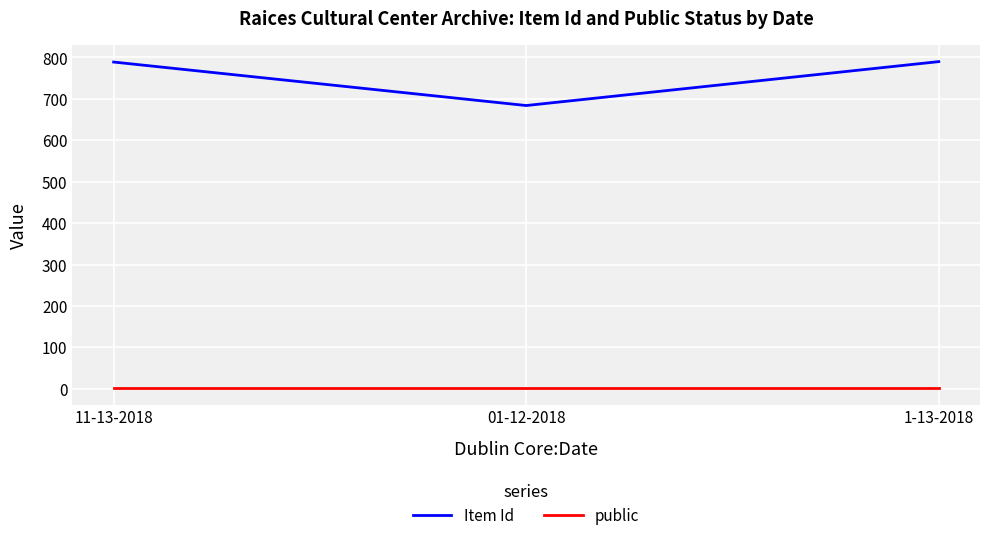

What is the average value of the Item Id series?

754